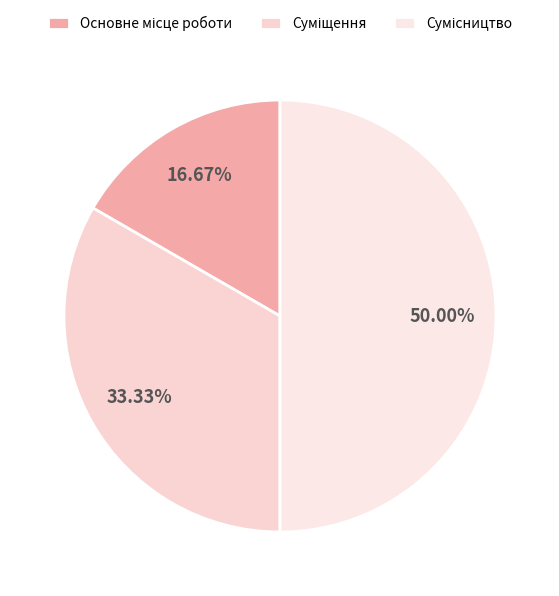

Count the number of slices in the pie.

3